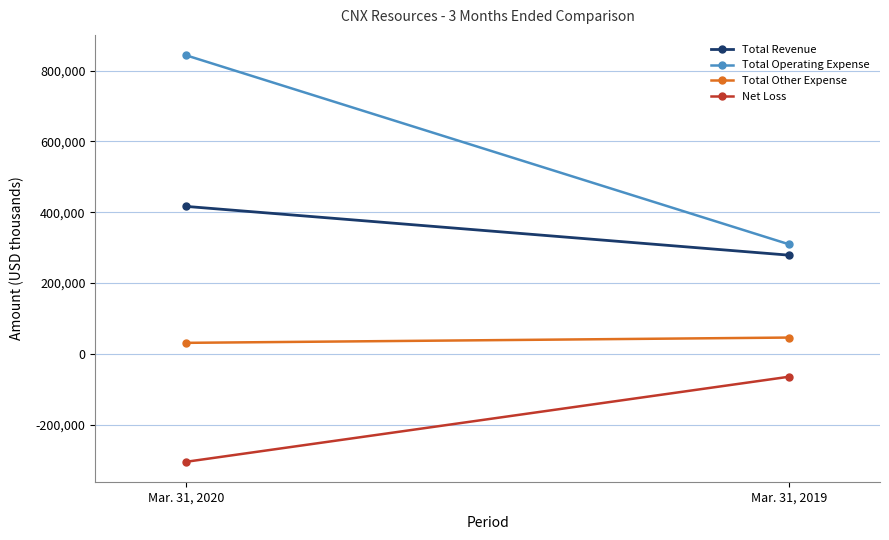

What are all the series names shown in the legend?

Total Revenue, Total Operating Expense, Total Other Expense, Net Loss